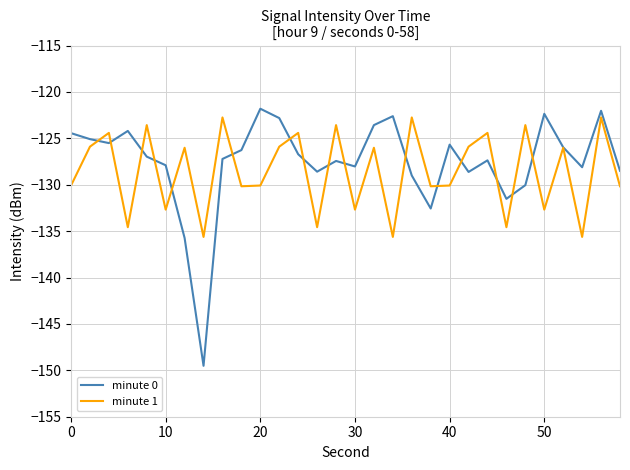

Which series has the largest range (max minus min)?

minute 0